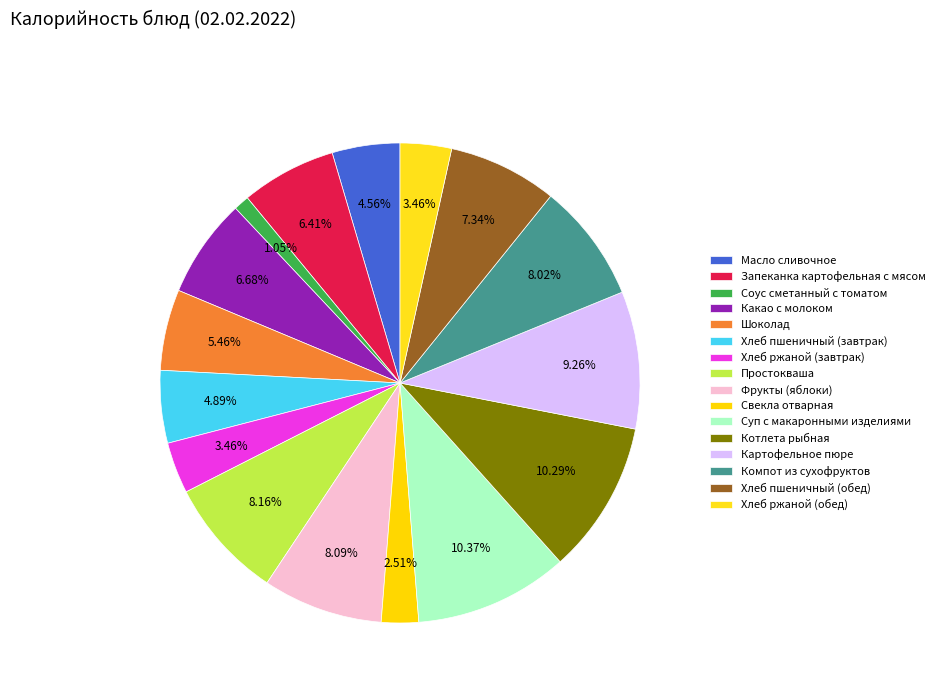

How many segments does this pie chart have?

16